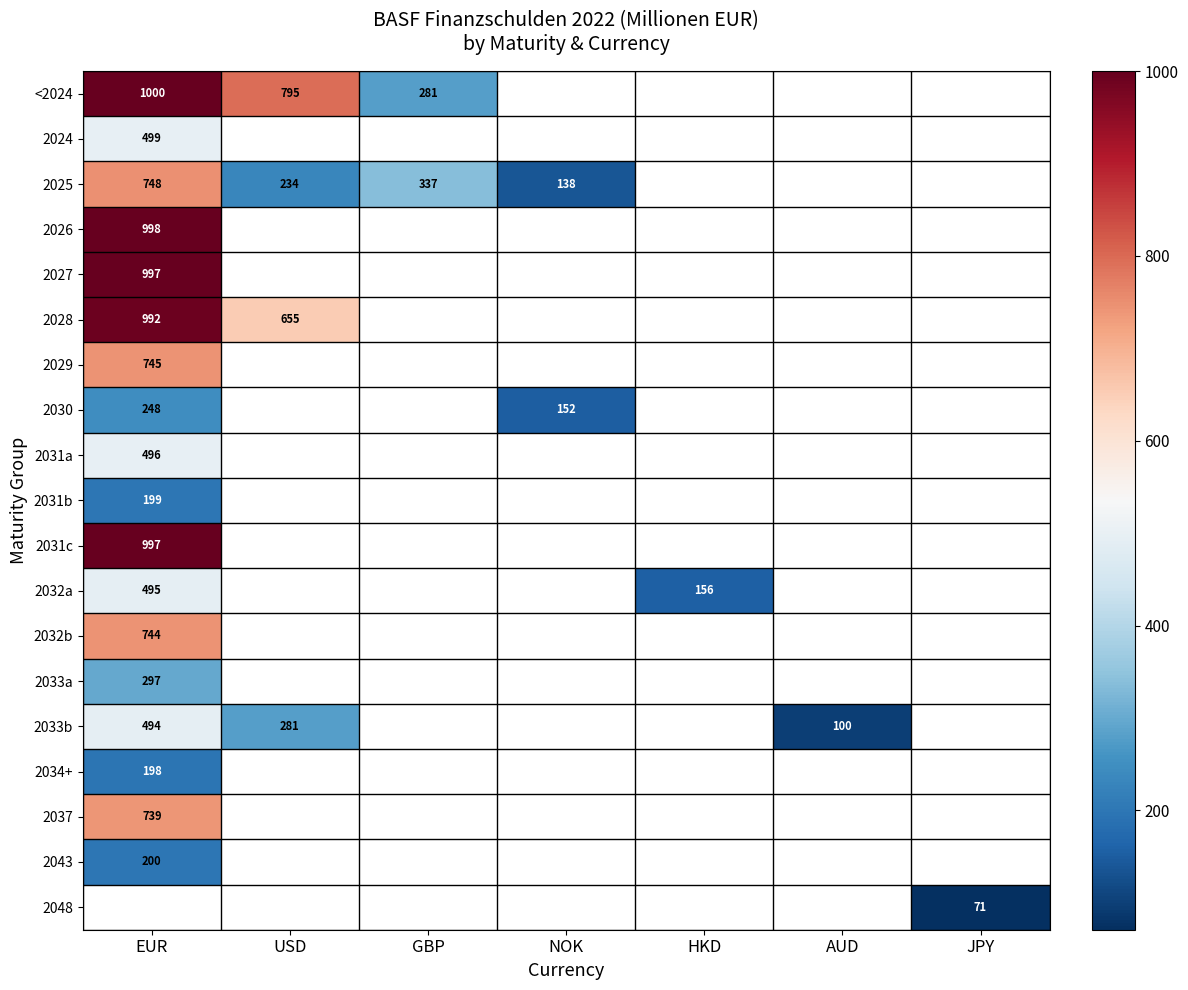

How many distinct data groups are displayed?

19